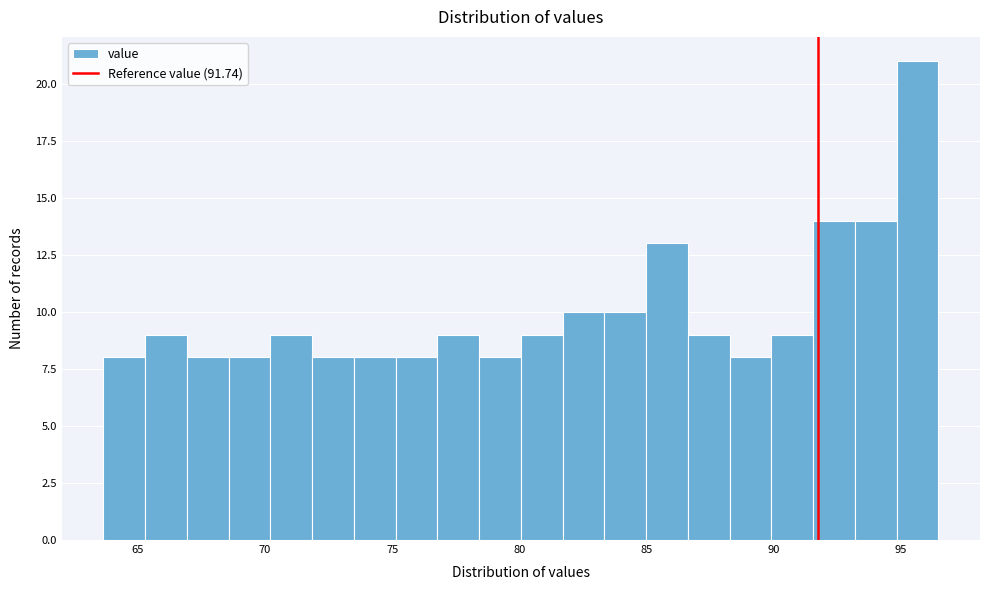

Read against the x-axis, roughly where is the centre of the tallest bar?

95.5